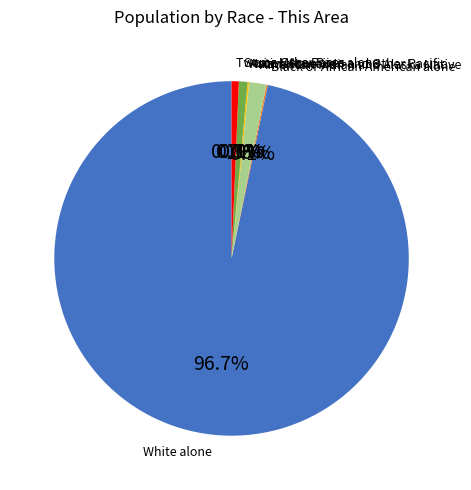

Combined, do Two or More Races and American Indian and Alaska Native account for over 50%?

No